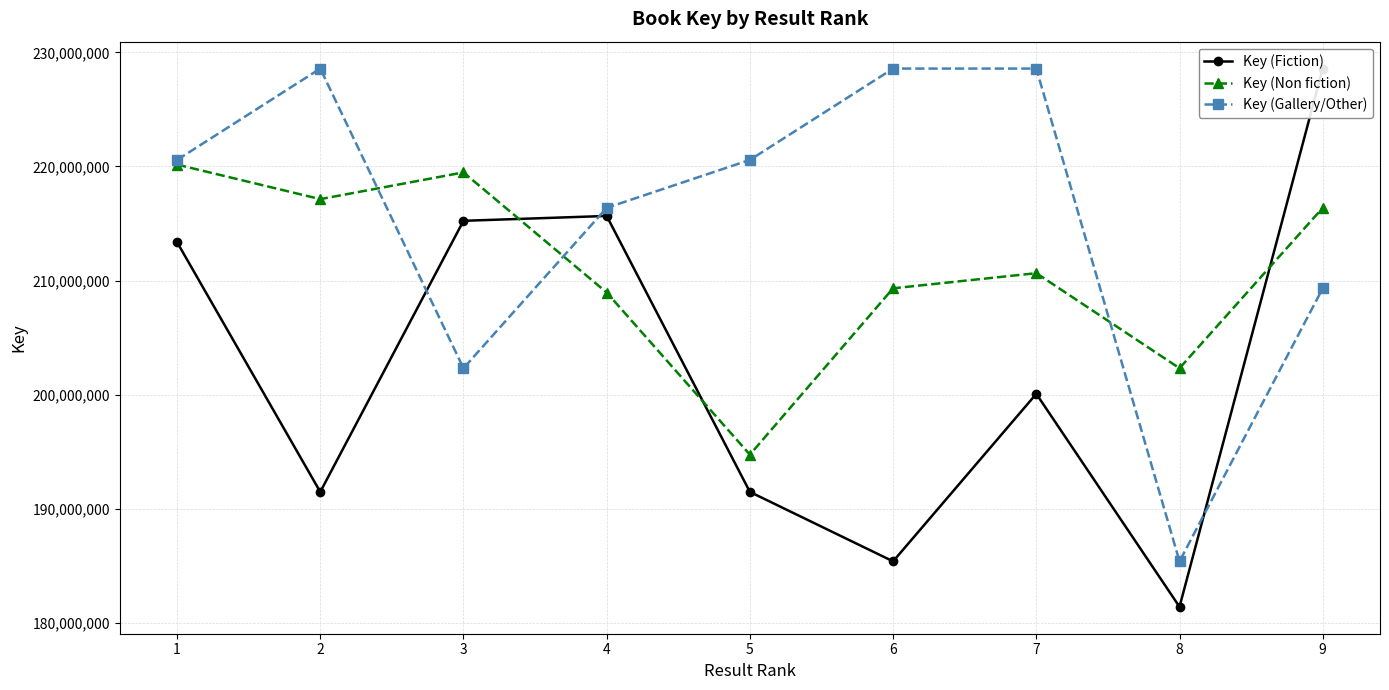

Which series ends up on top after the final intersection of Key (Non fiction) and Key (Gallery/Other)?

Key (Non fiction)